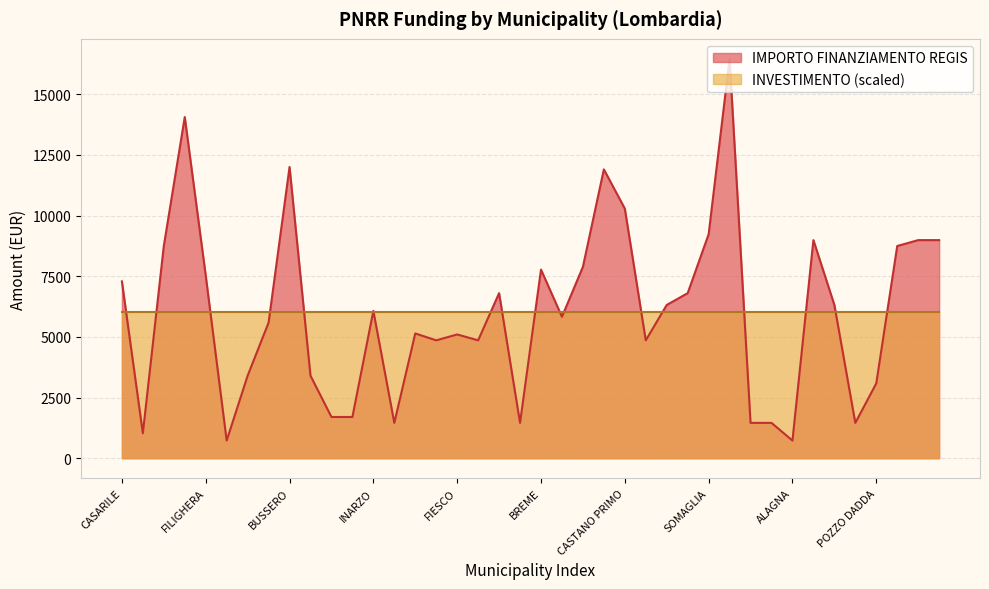

What is the minimum value shown in the chart?

729.0